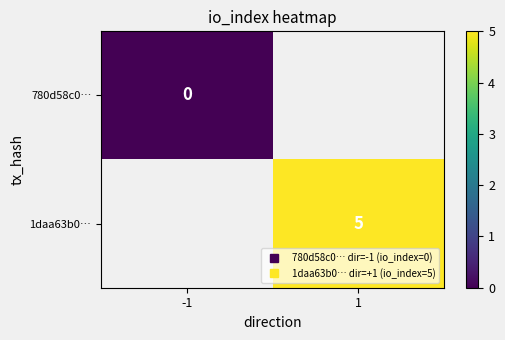

List the labels in order of 780d58c0… value, smallest first.

-1, 1